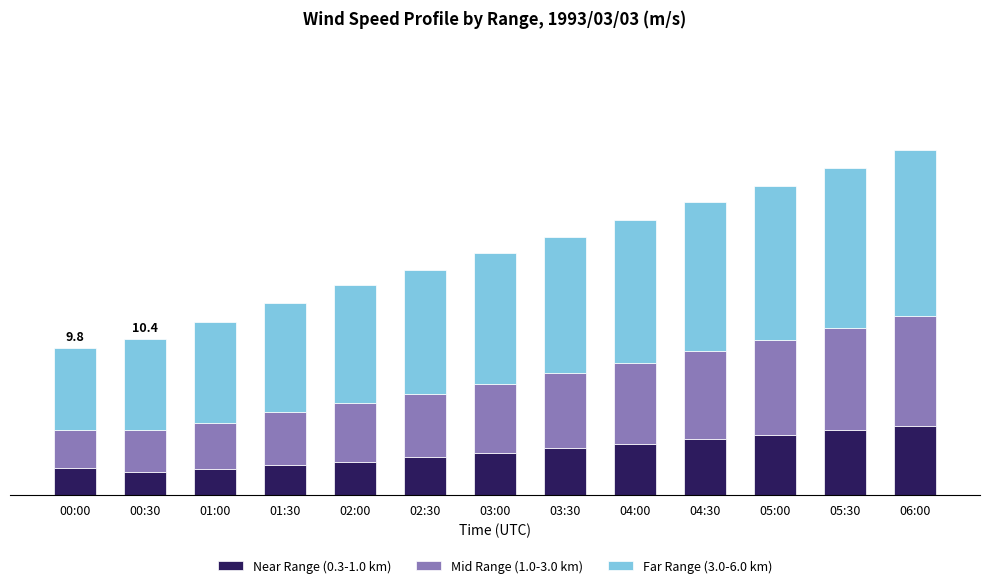

Does the chart contain any negative values?

No